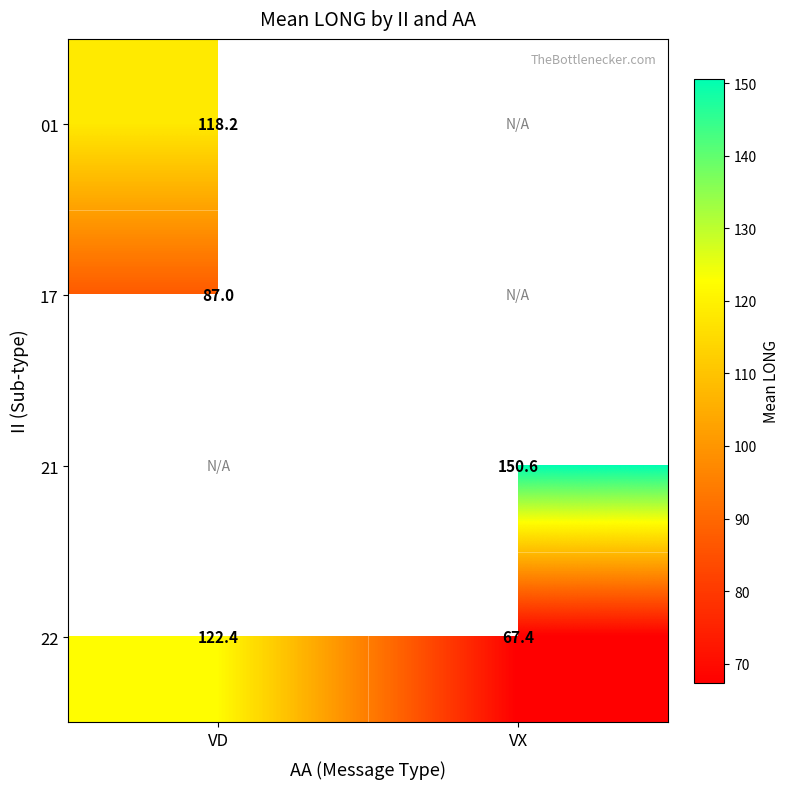

List the labels in order of 22 value, smallest first.

VX, VD